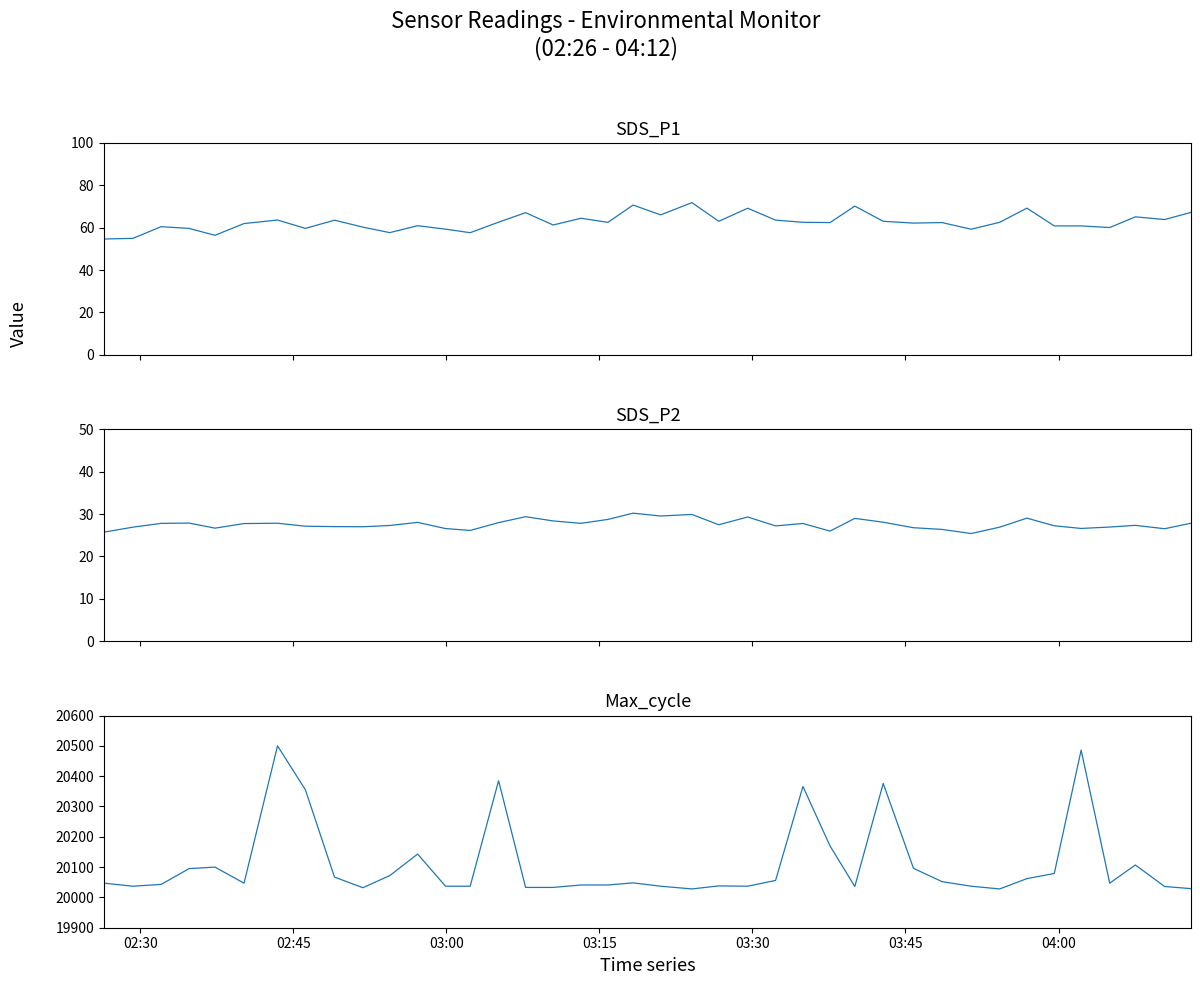

What is the total value across all series at 03:00?

20131.2